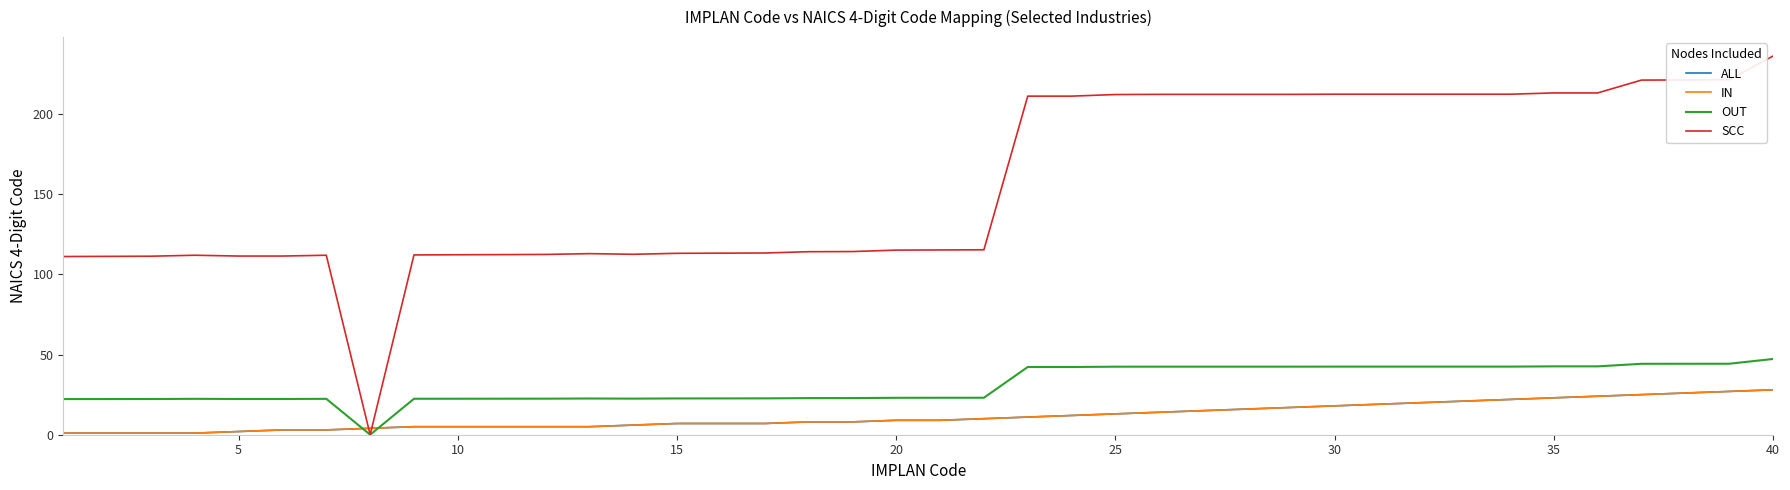

Does the chart display data point markers on the line(s)?

No